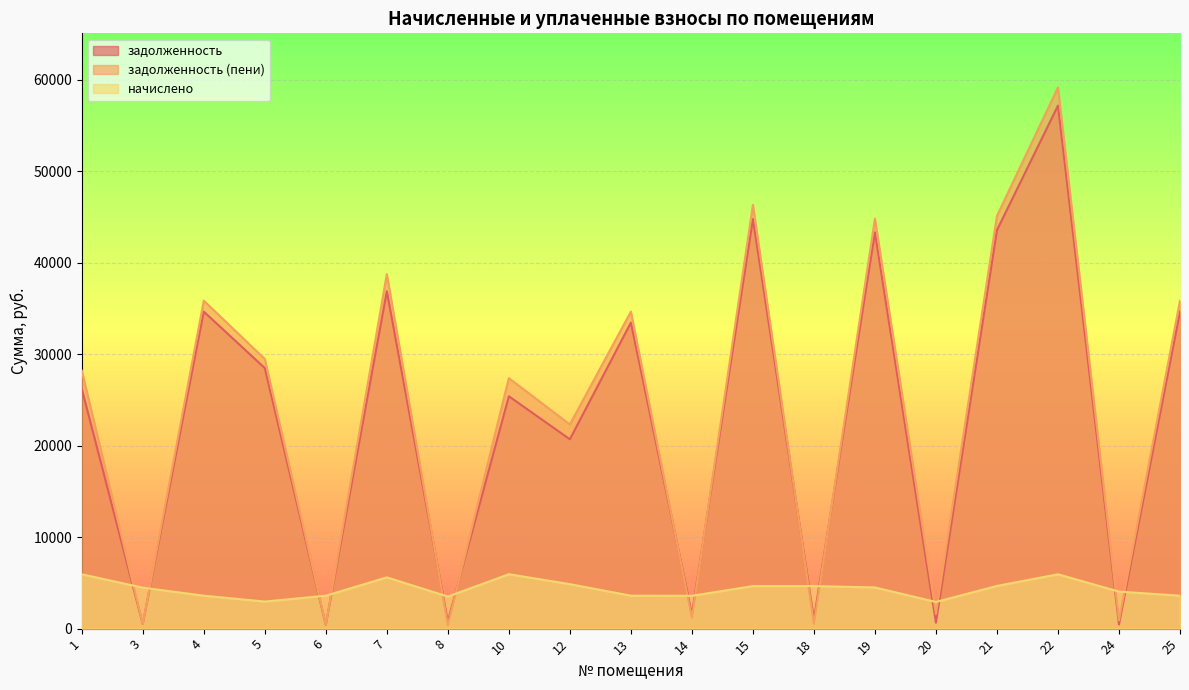

Which series has the widest spread of values?

задолженность (пени)